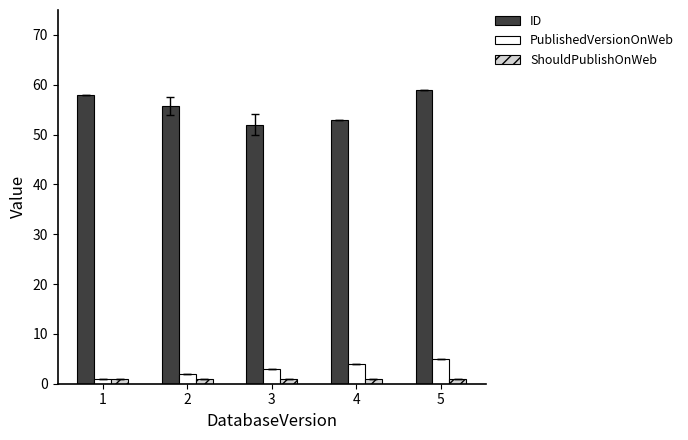

What is the value of the PublishedVersionOnWeb bar at the 1st from the left?

1.0